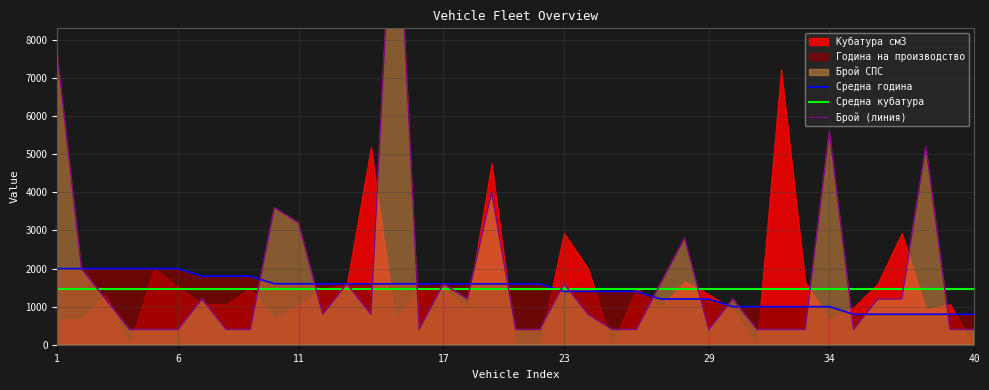

What is the lowest value of the Средна година series?

800.0